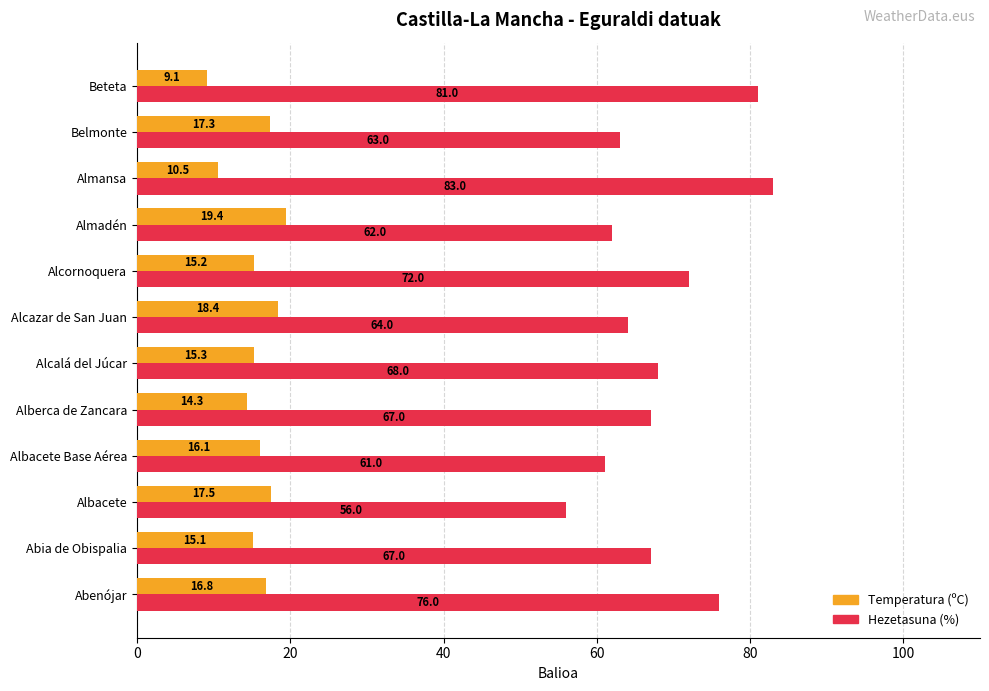

What is the lowest value of the Temperatura (ºC) series?

9.1